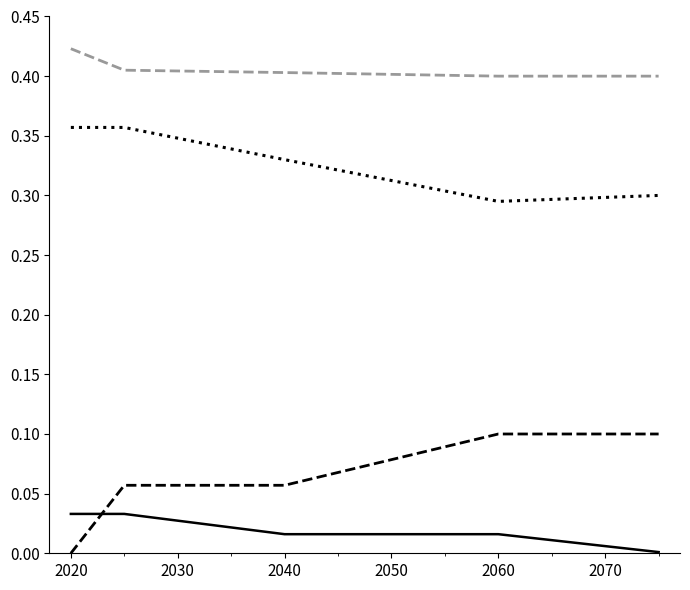

Reading left to right, list all the values displayed in this chart.

Min: 0.0	0.0	0.0	0.0	0.0
Base Min: 0.0	0.1	0.1	0.1	0.1
Max (numeric): 0.4	0.4	0.3	0.3	0.3
Base Max (numeric): 0.4	0.4	0.4	0.4	0.4